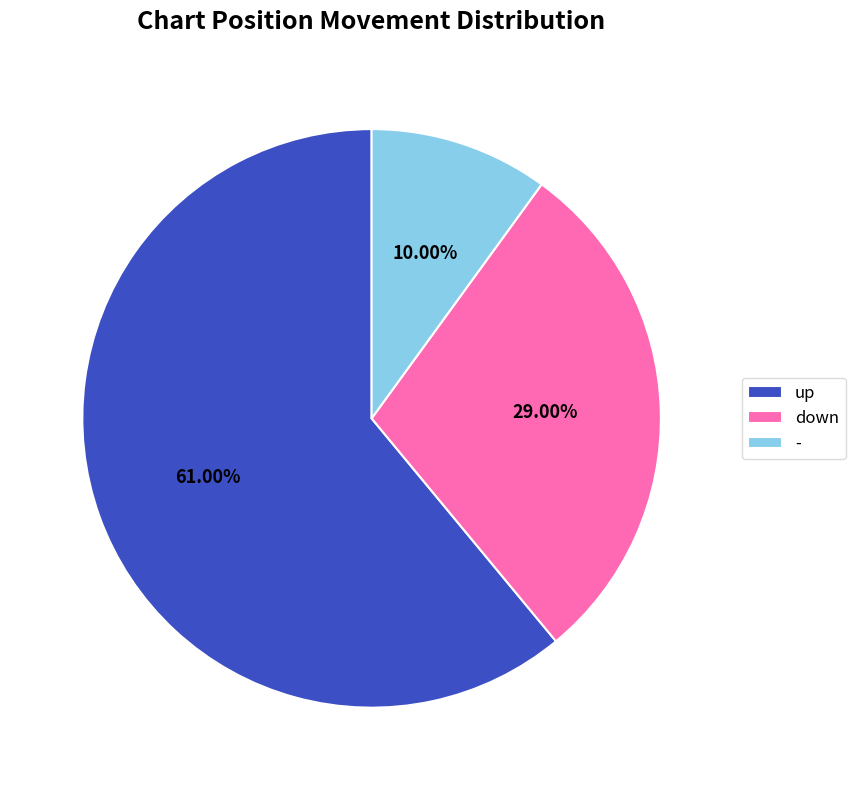

What is the smallest slice in the pie chart?

-